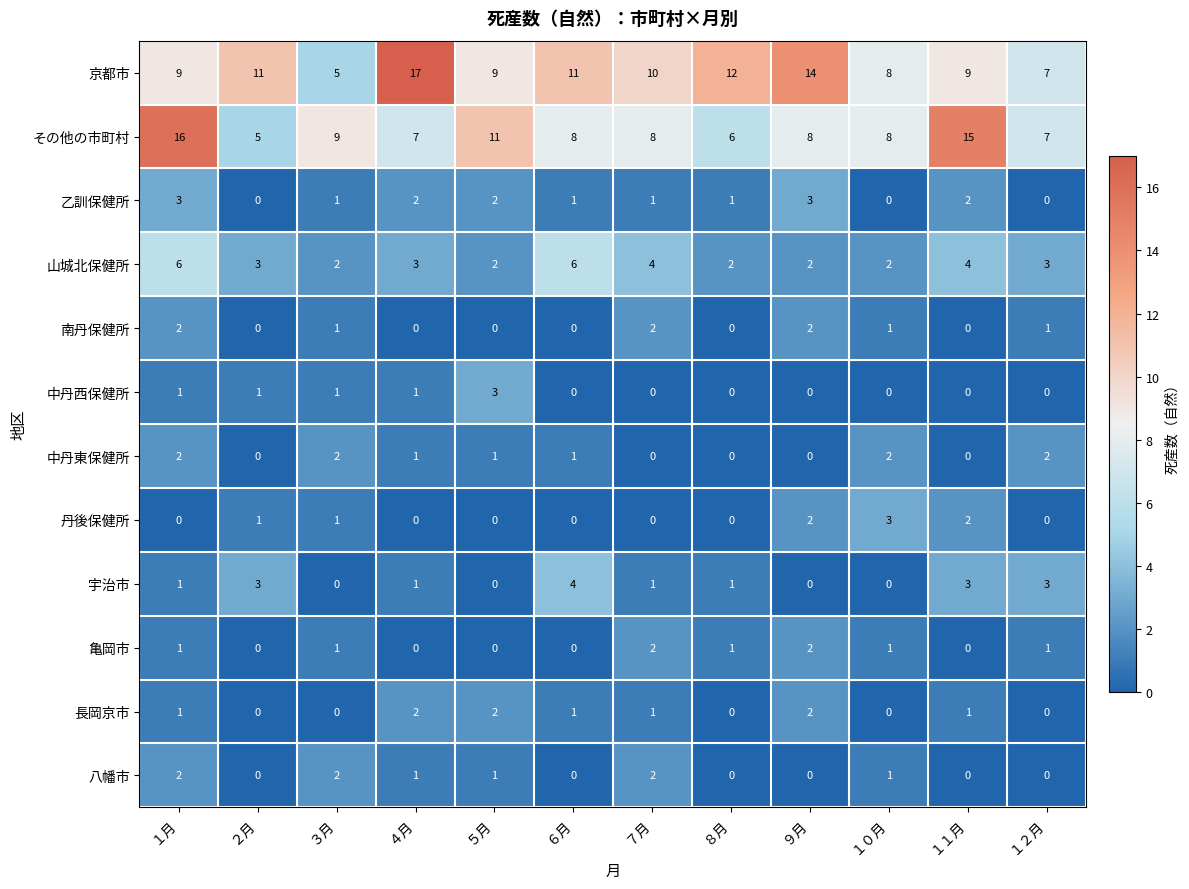

What is the highest value of the その他の市町村 series?

16